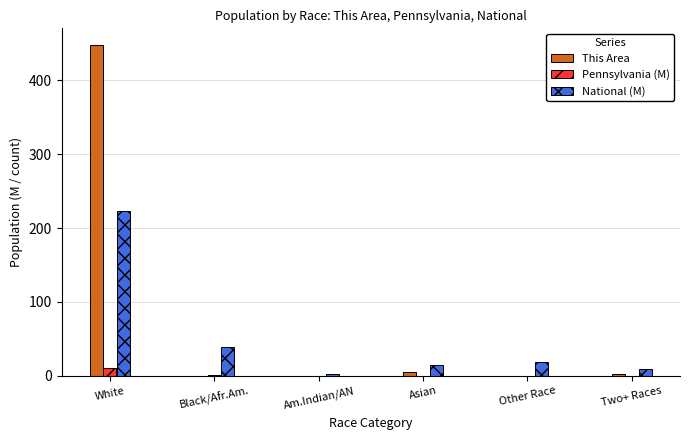

Which series has the widest spread of values?

This Area